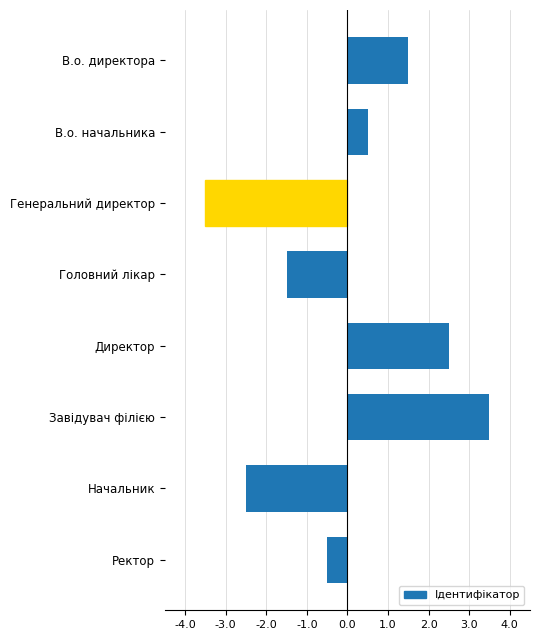

Reading bottom to top, extract all data points from this chart.

-0.5	-2.5	3.5	2.5	-1.5	-3.5	0.5	1.5